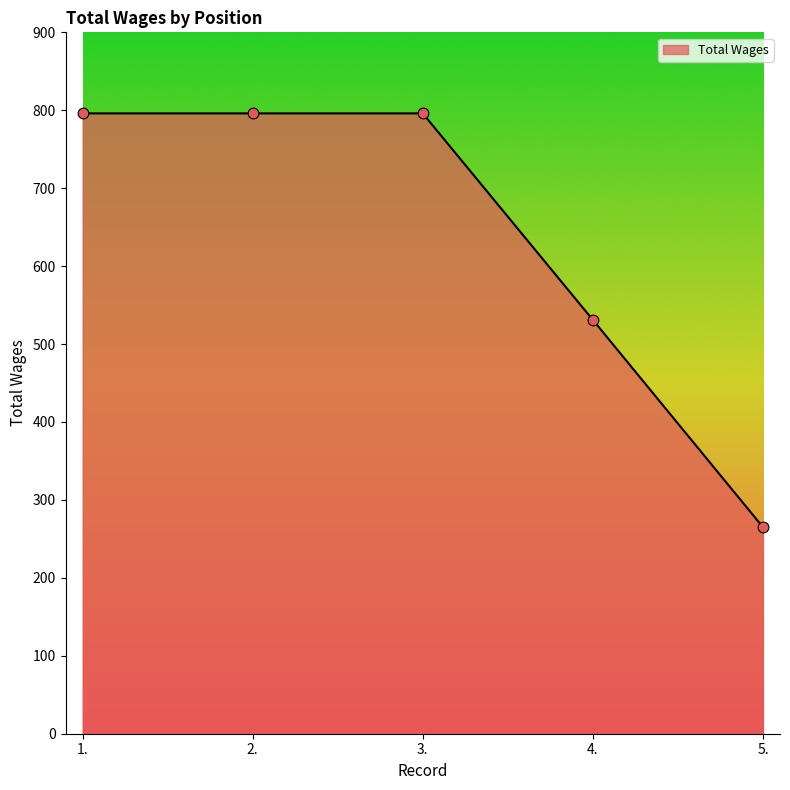

Approximately how many times larger is the value at 3. compared to 4.?

1.5